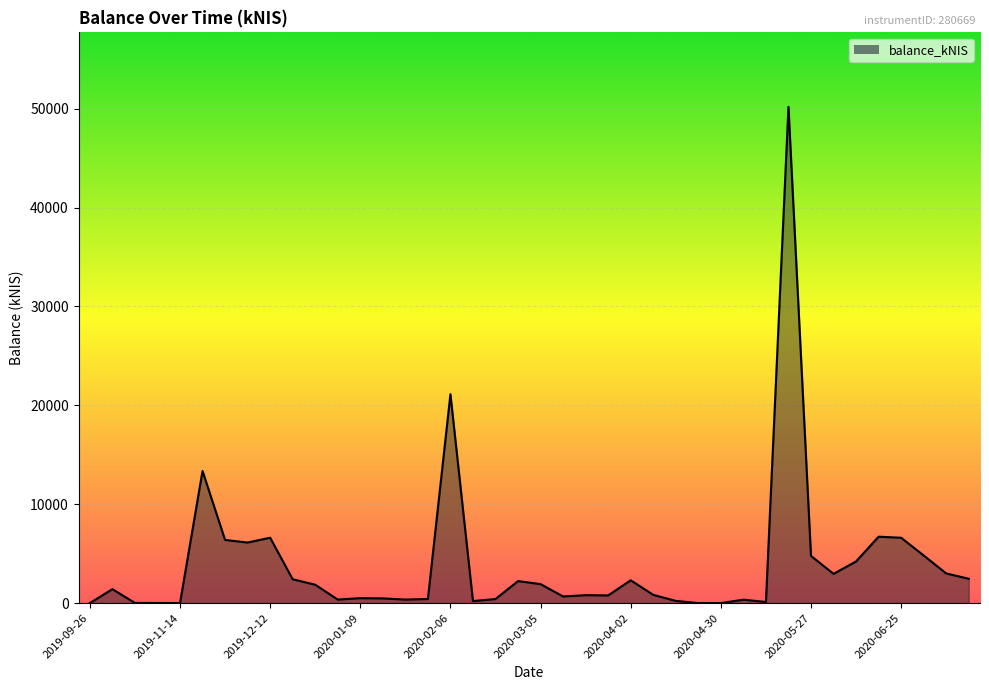

Which category has the lowest value across all series?

2019-09-26